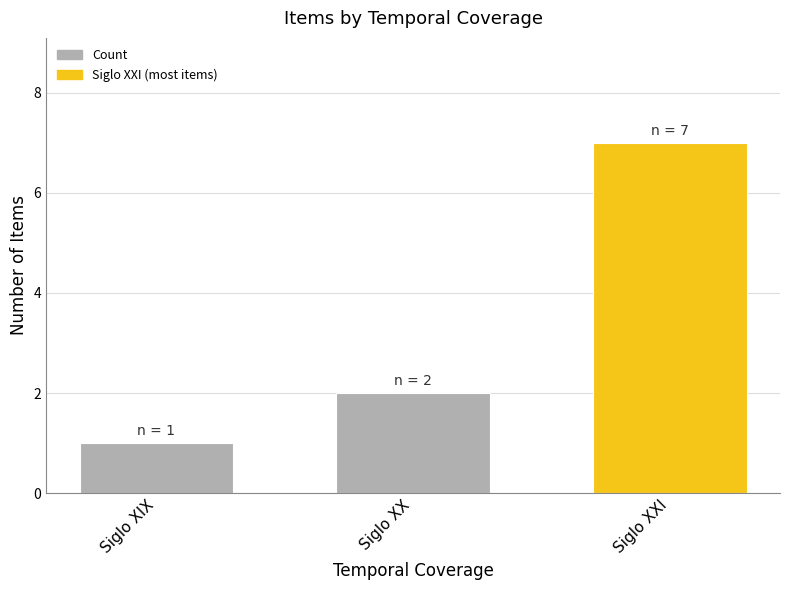

What is the label of the 1st bar from the right?

Siglo XXI